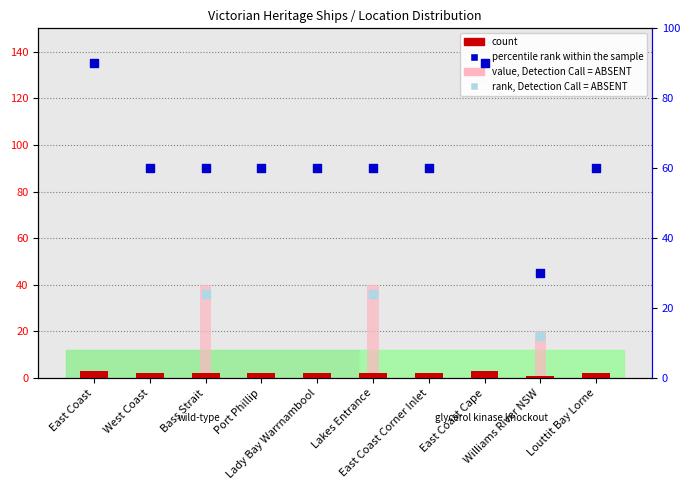

Is the value of count at Williams River NSW greater than the value of percentile rank within the sample at Bass Strait?

No